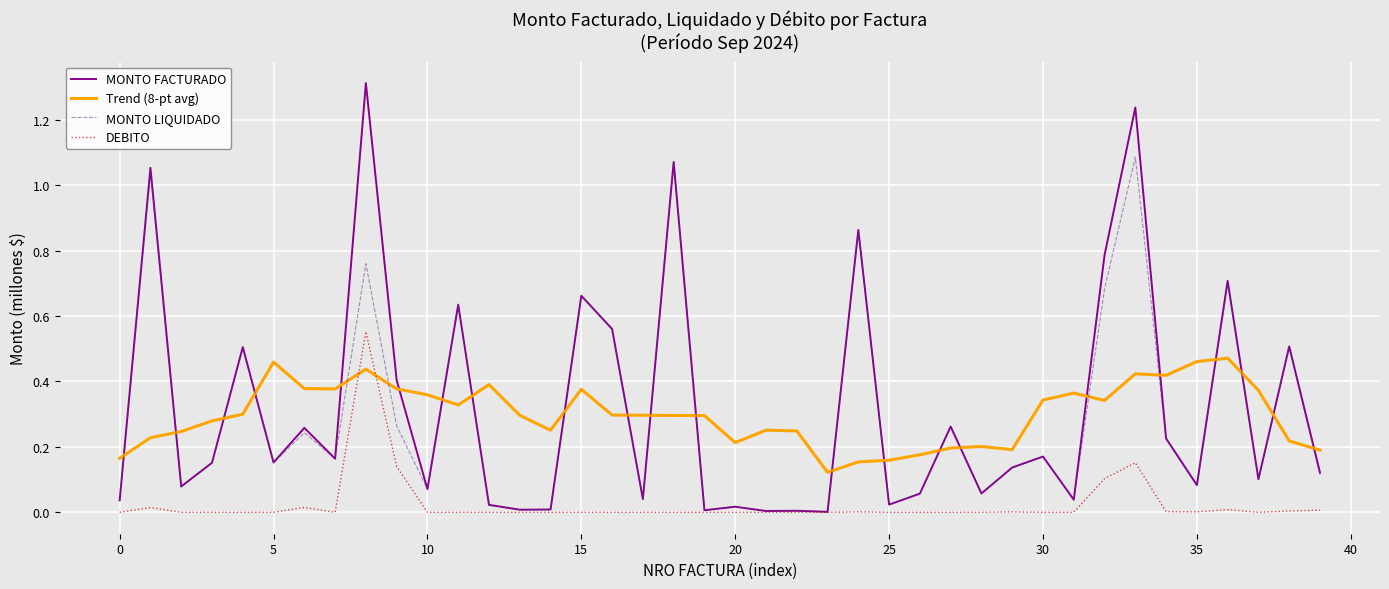

What is the difference between the maximum and second lowest values in the MONTO FACTURADO series?

1.3